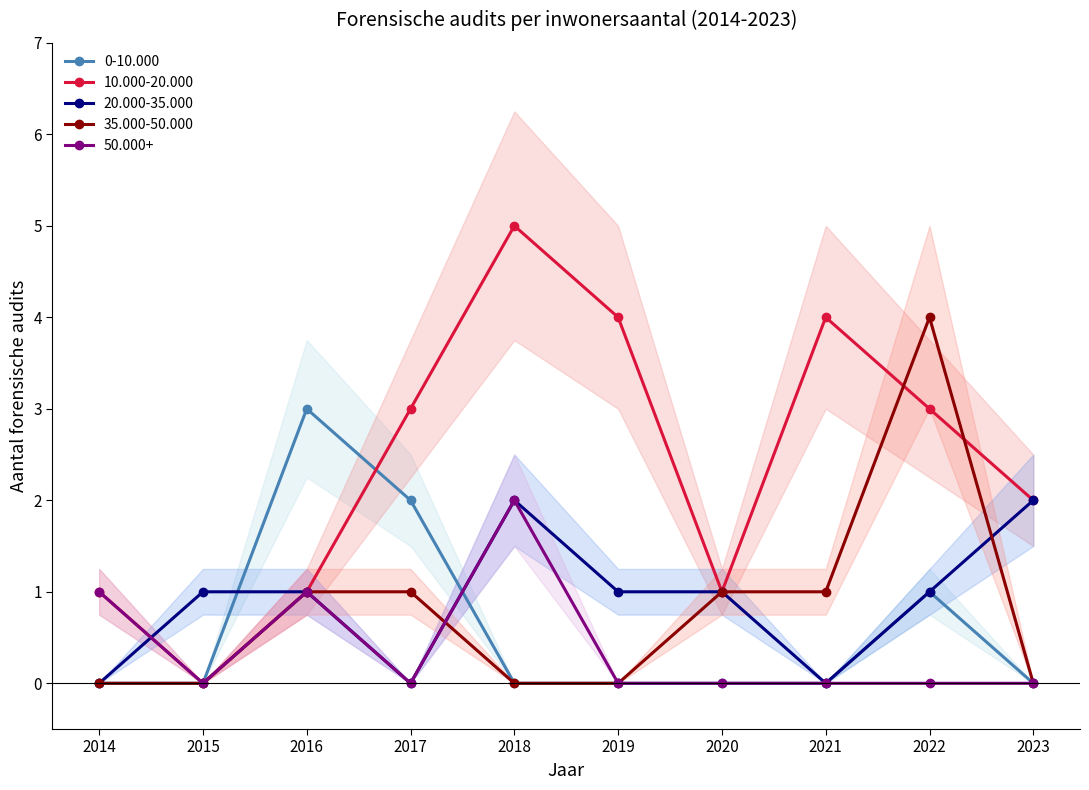

In 50.000+, how many points are higher than both neighbors (excluding endpoints)?

2